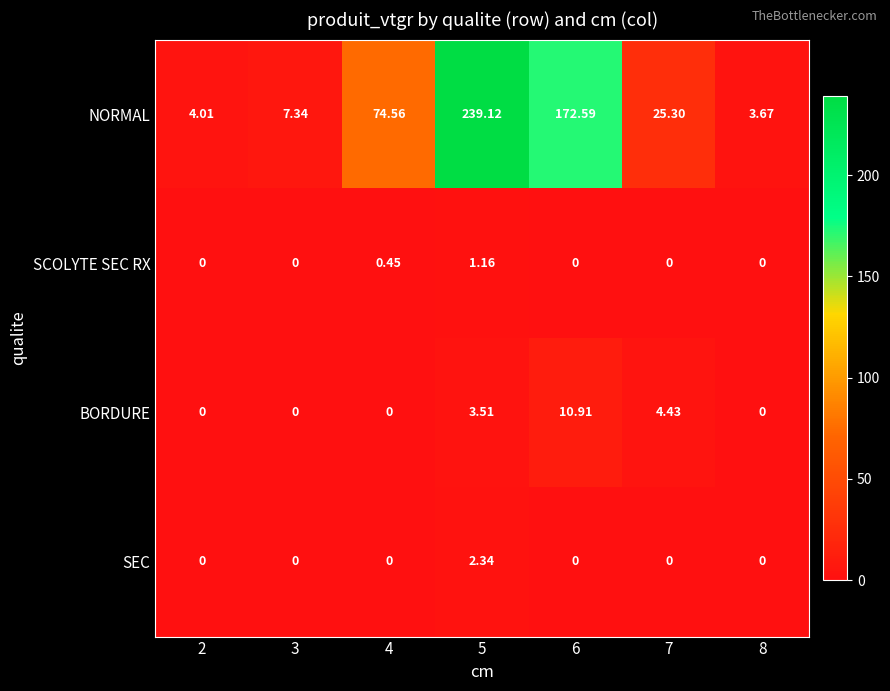

How many data points does each series have?

7